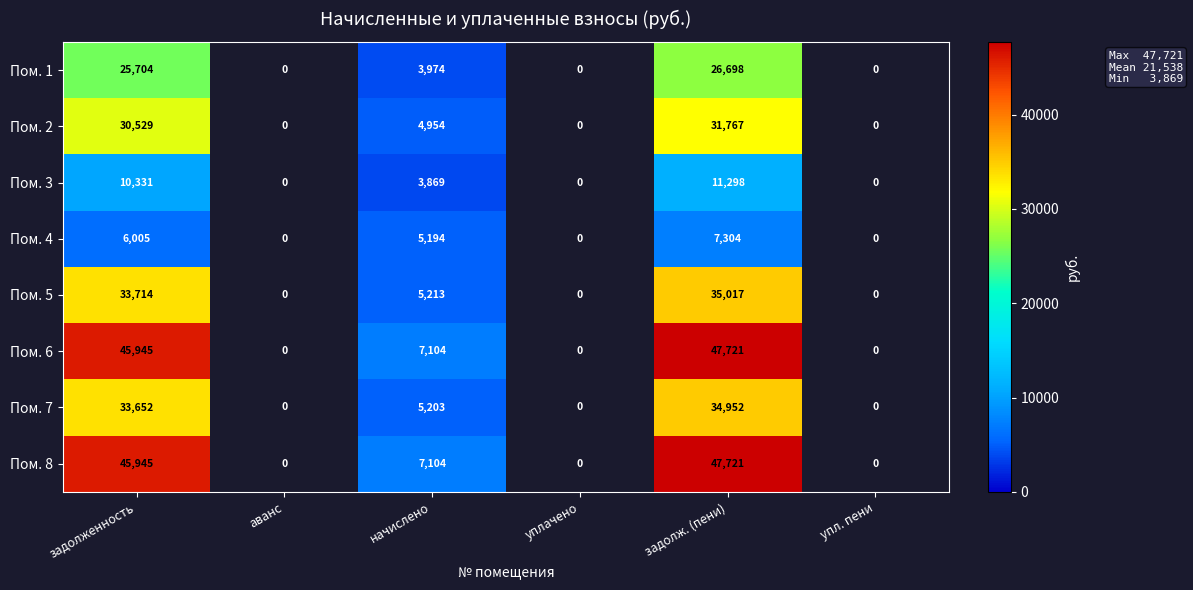

What is the difference between the highest and lowest values at начислено?

3235